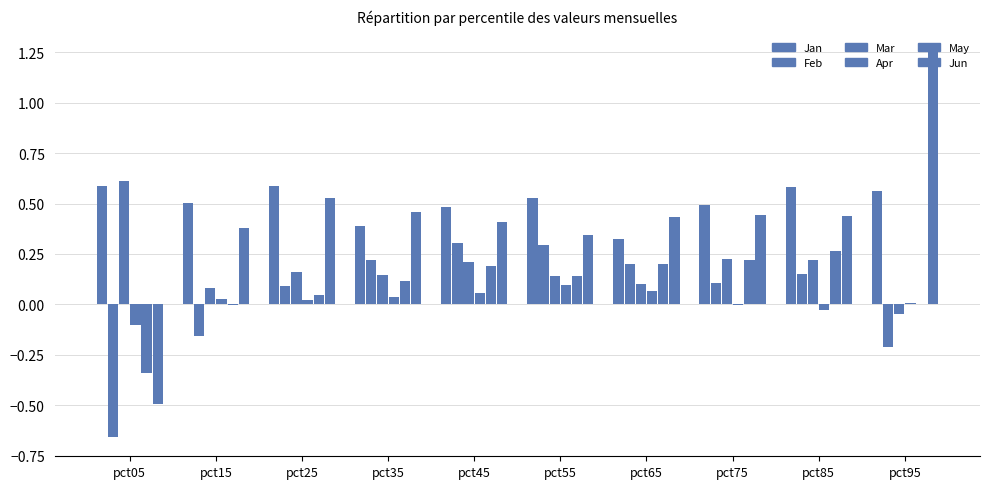

How many groups of bars are there?

10